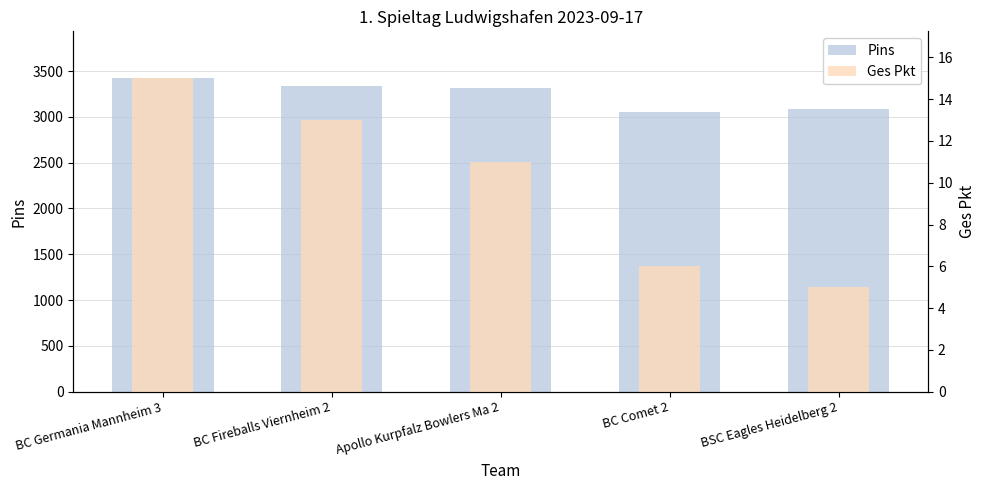

Where is Ges Pkt nearest to the value 10?

Apollo Kurpfalz Bowlers Ma 2